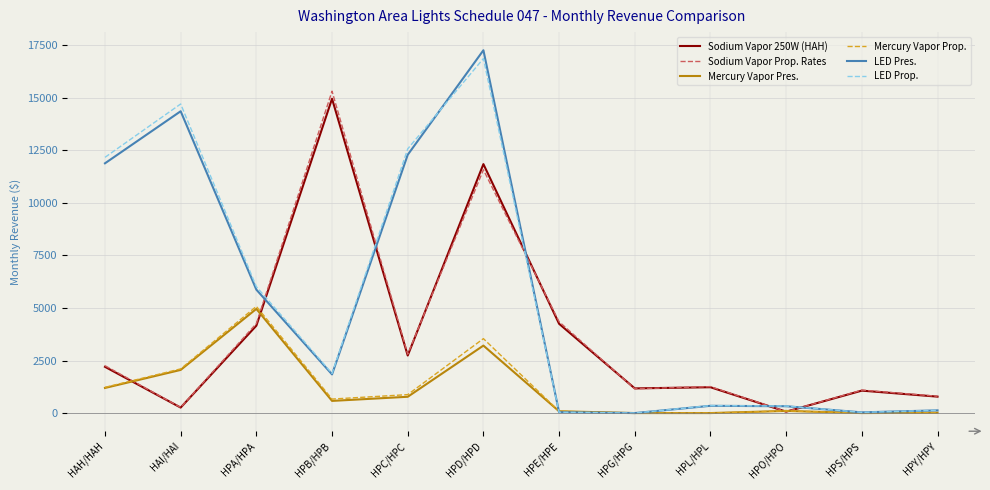

Where do Sodium Vapor Prop. Rates and LED Prop. first cross each other?

HPA/HPA and HPB/HPB